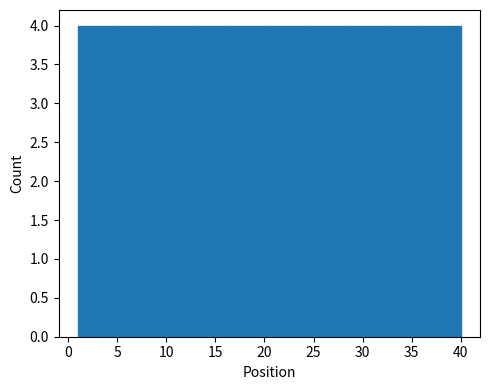

Reading left to right, list every bar in this chart as the range it spans on the x-axis followed by its height. Neither the bar edges nor the heights are printed on the chart, so give them approximately, as read against the axes.

1.0 to 4.9: 4
4.9 to 8.8: 4
8.8 to 12.7: 4
12.7 to 16.6: 4
16.6 to 20.5: 4
20.5 to 24.4: 4
24.4 to 28.3: 4
28.3 to 32.2: 4
32.2 to 36.1: 4
36.1 to 40.0: 4